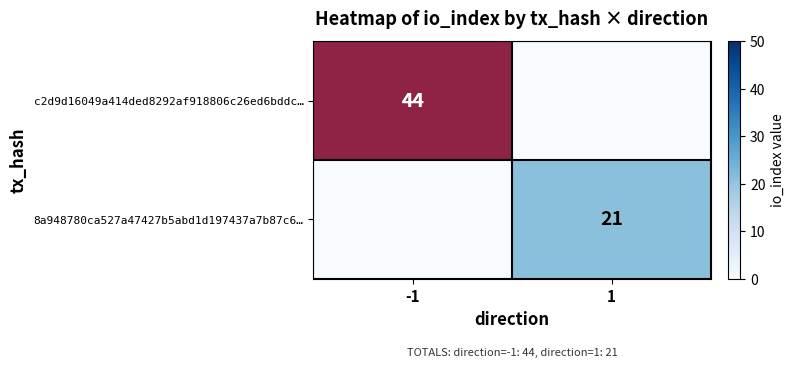

The 8a948780ca527a47427b5abd1d197437a7b87c6… series shows 9 at 1. True or false?

False